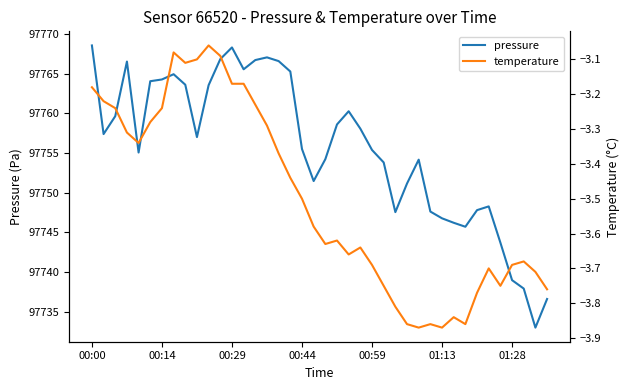

List the series in order of their peak value, highest first.

pressure, temperature